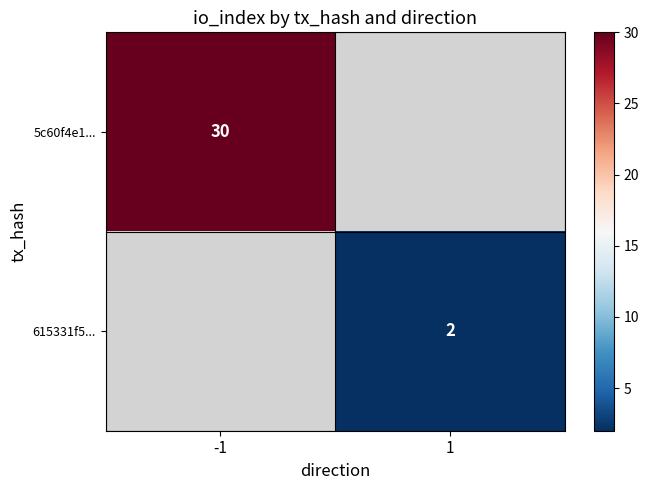

True or false: 615331f5... has a value of 1 at 1.

False